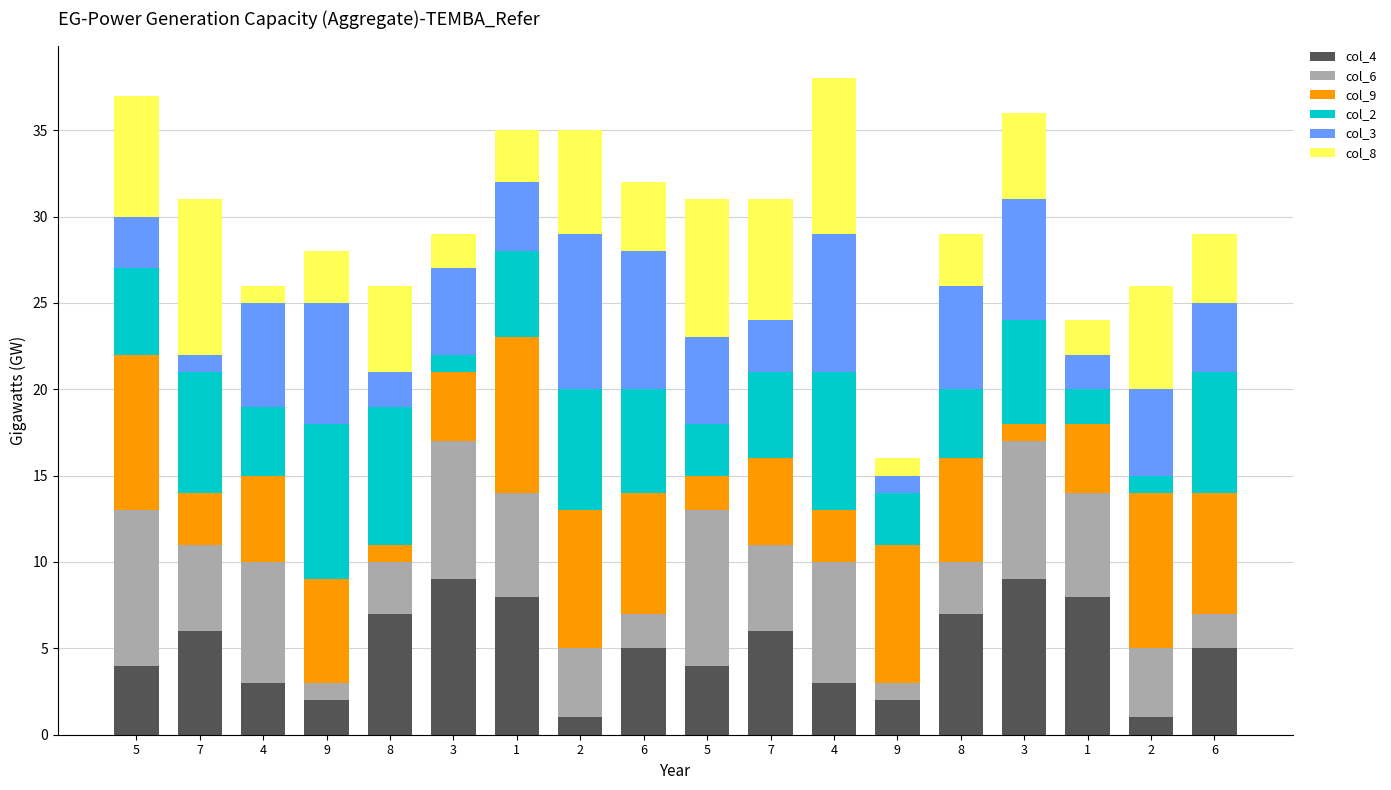

Rank the series by their maximum value, from lowest to highest.

col_4, col_6, col_9, col_2, col_3, col_8